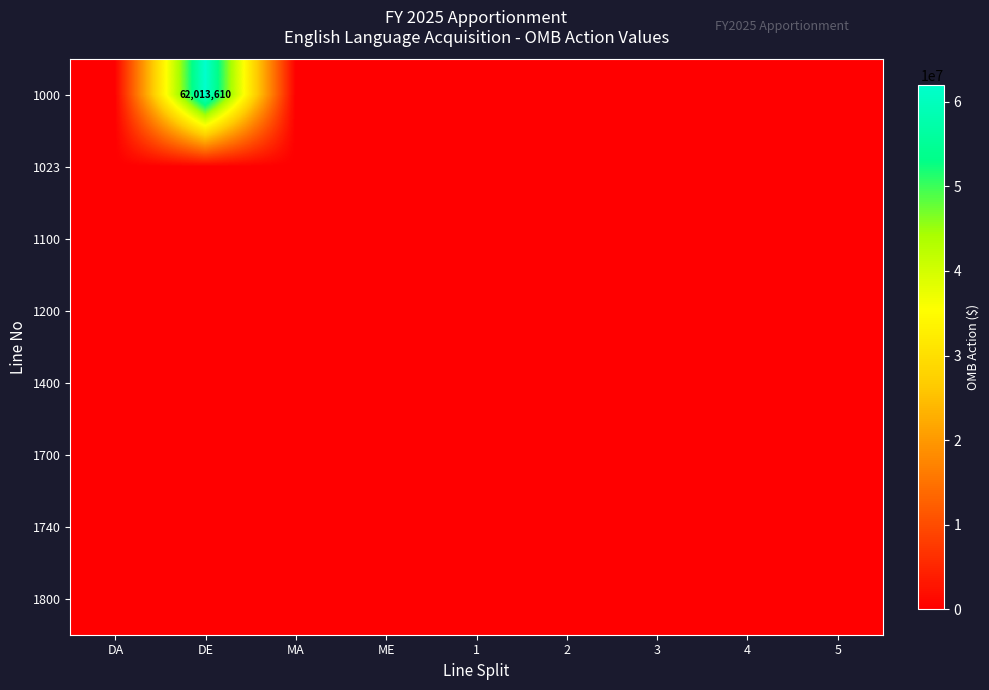

At how many categories does at least one series exceed 30594209?

1